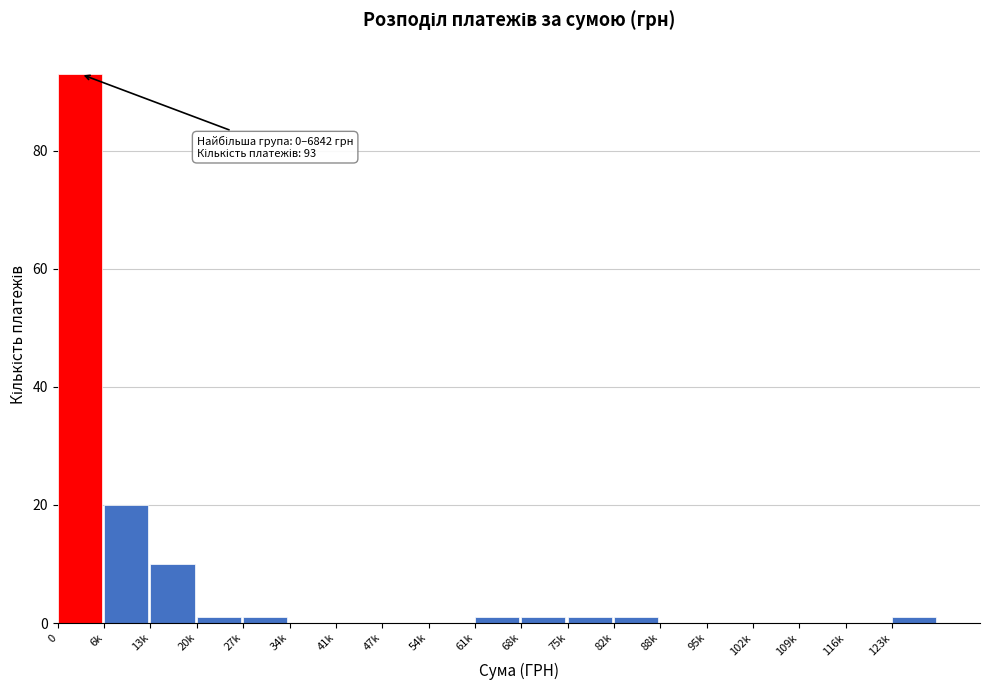

Reading right to left, what are all the values shown in this chart?

123k=1	116k=0	109k=0	102k=0	95k=0	88k=0	82k=1	75k=1	68k=1	61k=1	54k=0	47k=0	41k=0	34k=0	27k=1	20k=1	13k=10	6k=20	0=93